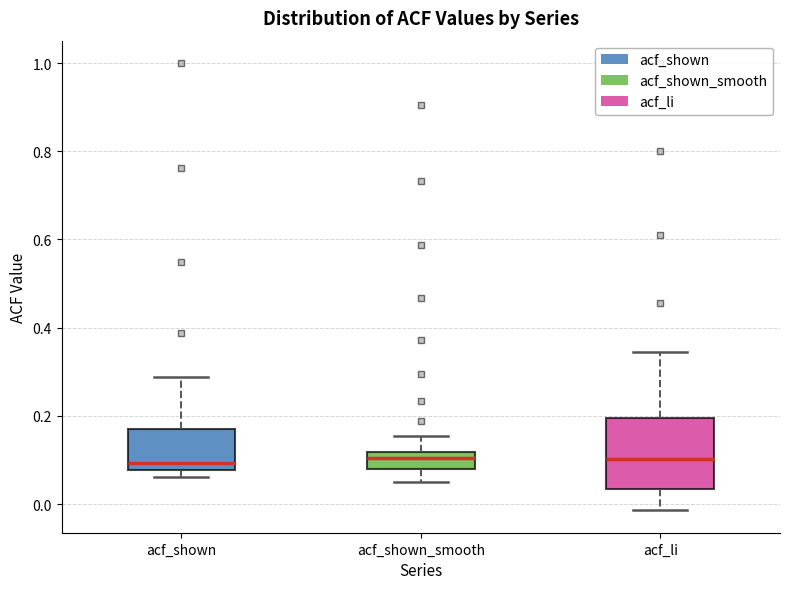

Comparing the boxes themselves (not the whiskers), which one is the tallest?

acf_li